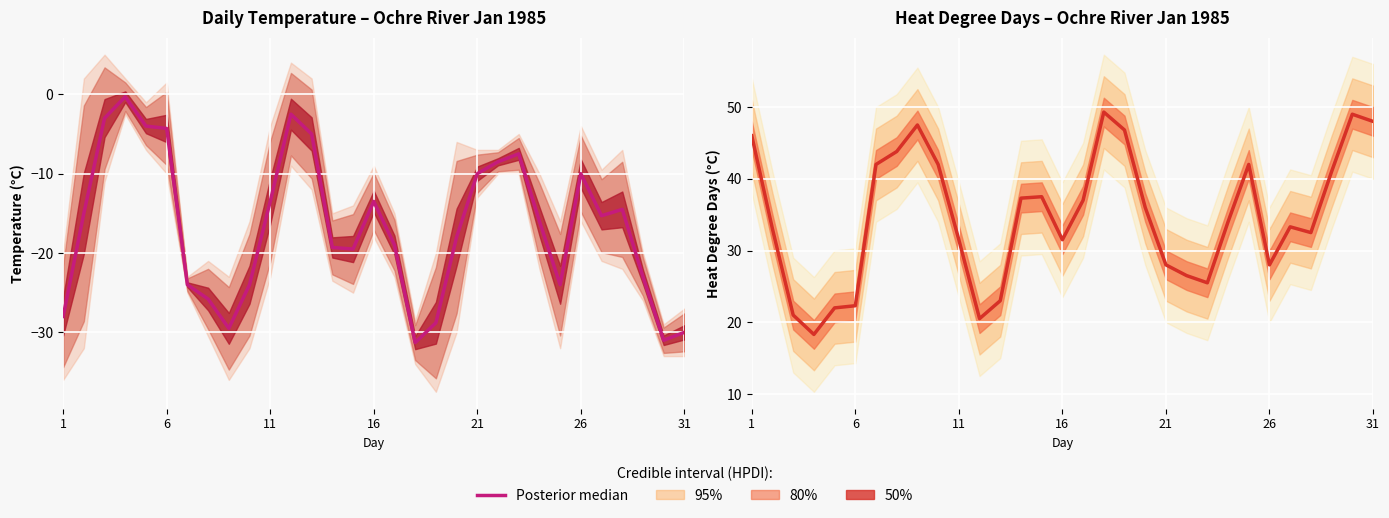

What is the sum of all values?

1076.1